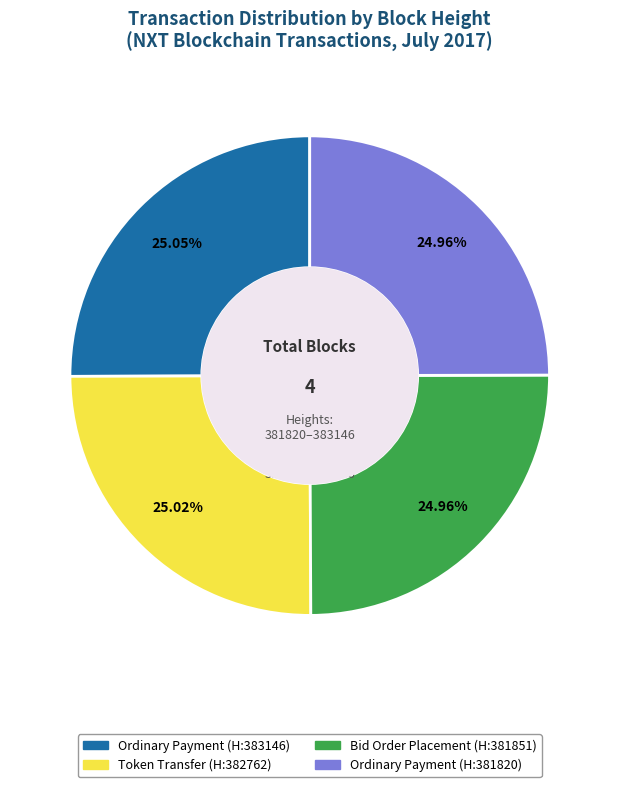

Is there a majority slice in this chart?

No